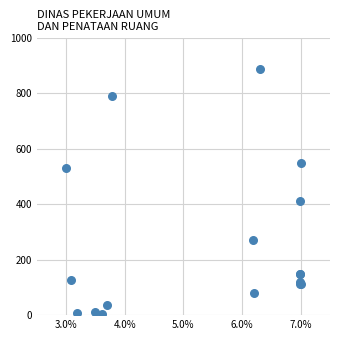

What Y value in the scatter plot is closest to 446?

412.5